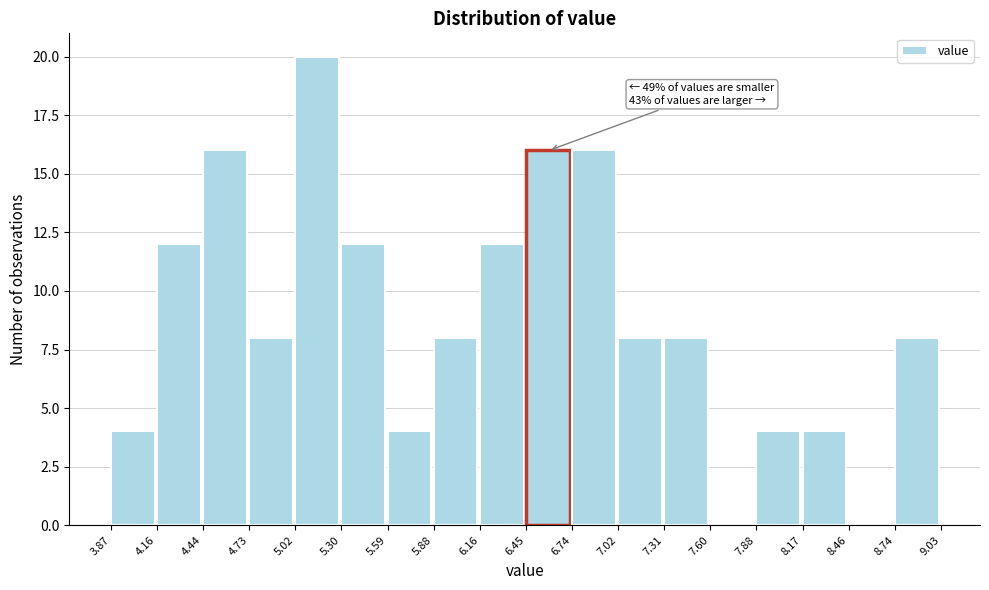

Which range on the x-axis has the tallest bar?

5.02 to 5.30